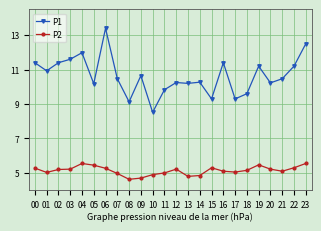

The P2 series shows 4.8 at 13. True or false?

True